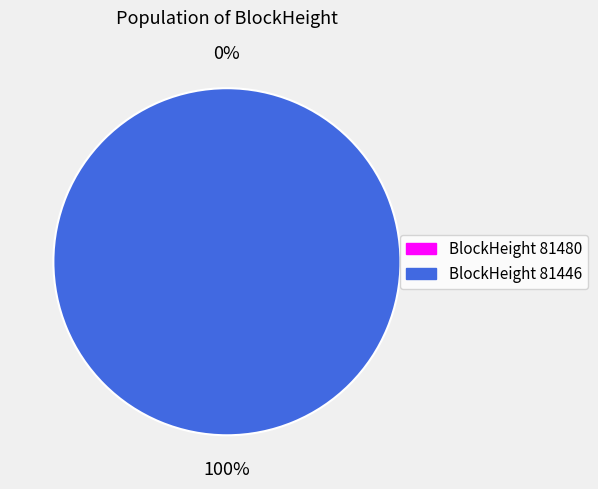

Is there any slice that represents more than half of the pie?

Yes